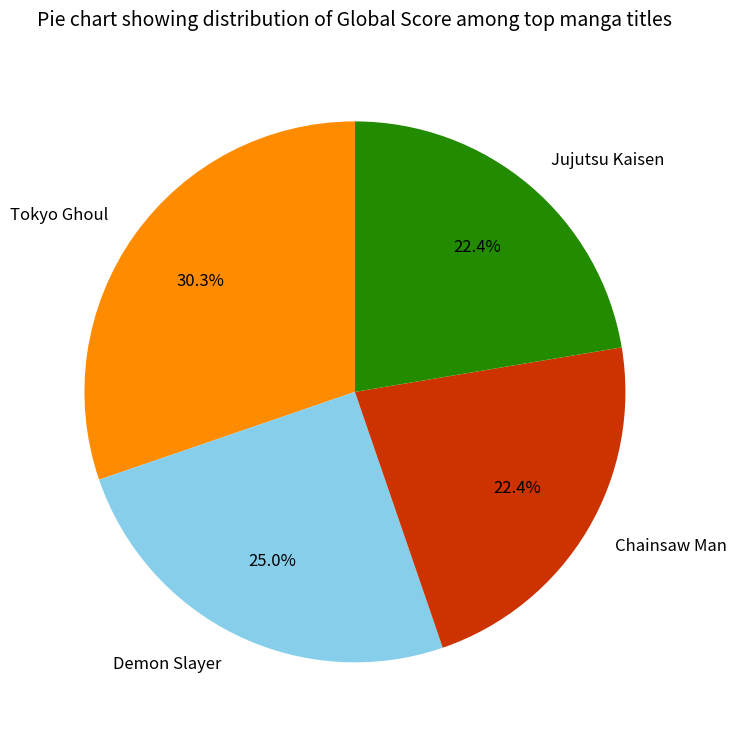

To the nearest percent, what is the difference between the Tokyo Ghoul and Chainsaw Man slice percentages?

8%